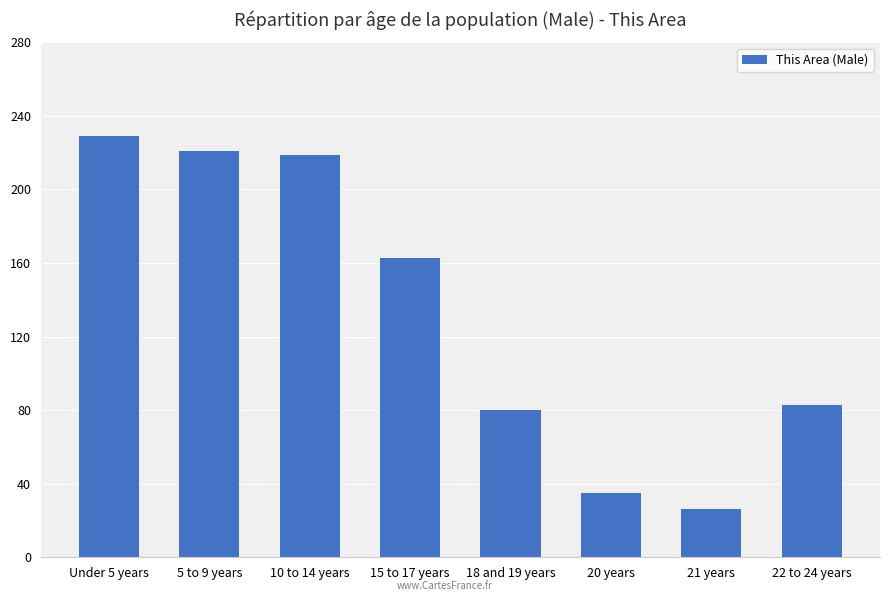

How many series are shown in this chart?

1